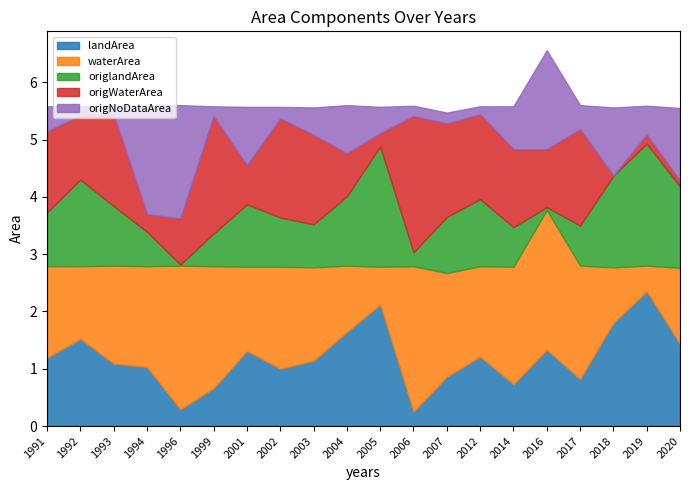

What is the difference between the maximum and minimum values in the landArea series?

2.1